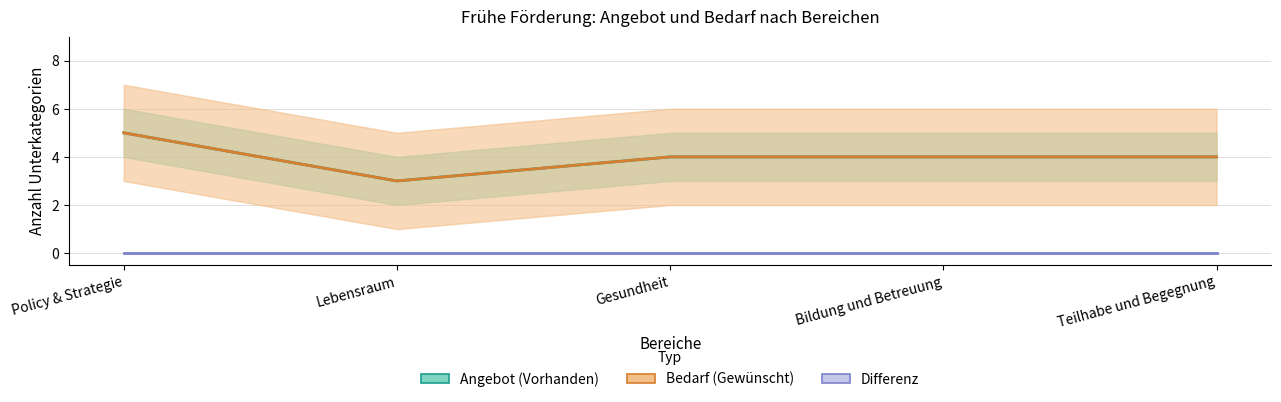

True or false: Bedarf (Gewünscht) has a value of 6 at Teilhabe und Begegnung.

False